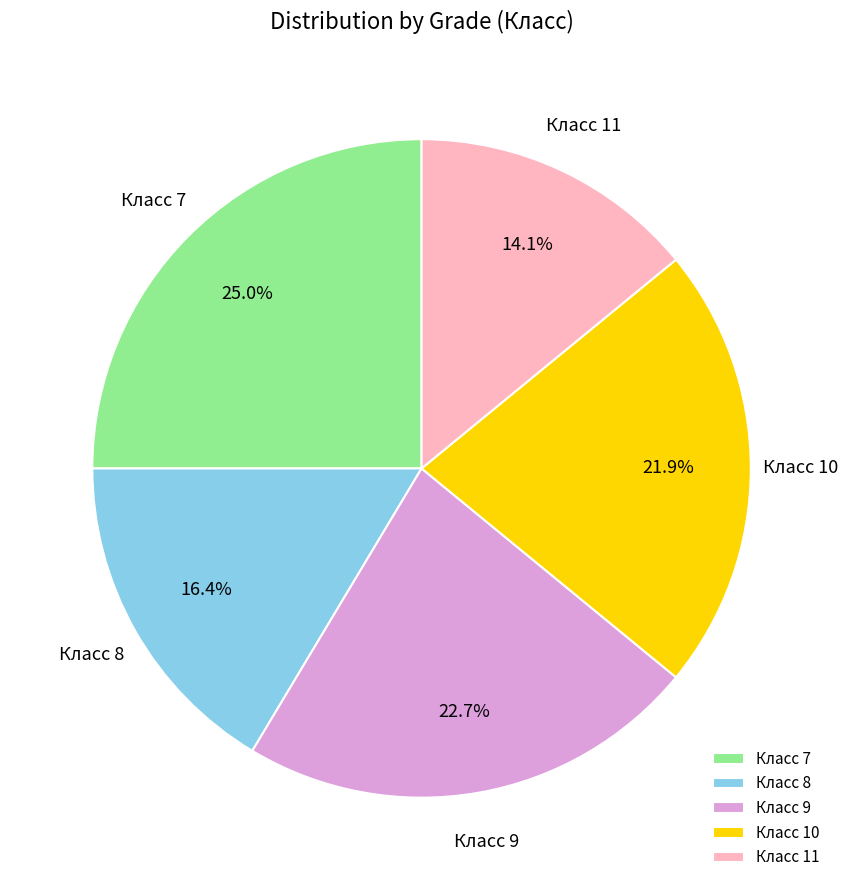

Count the number of slices in the pie.

5